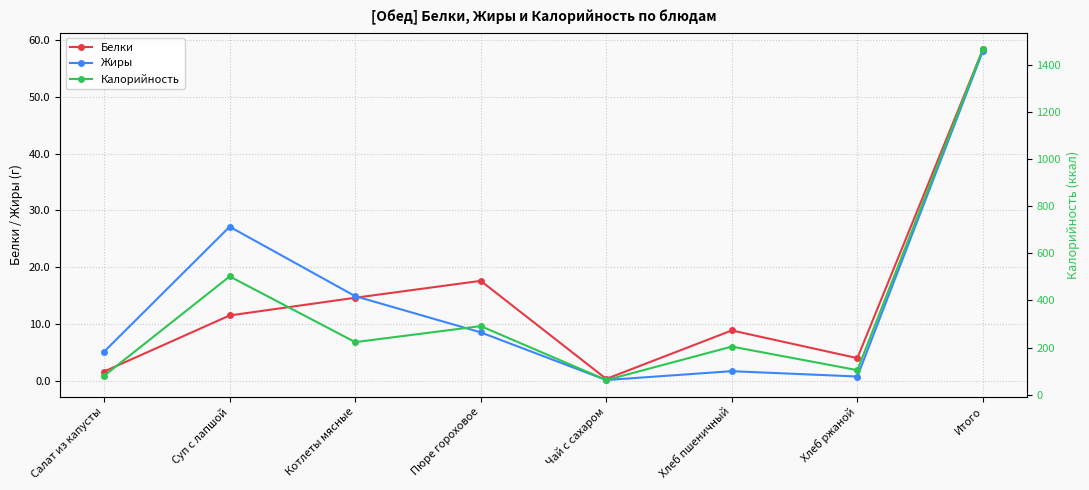

True or false: Белки has a value of 14.6 at Котлеты мясные.

True